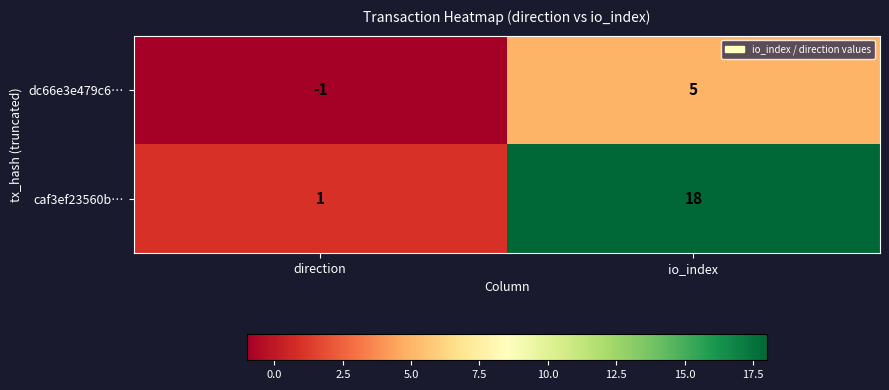

List the series in order of their overall mean, lowest first.

dc66e3e479c6…, caf3ef23560b…